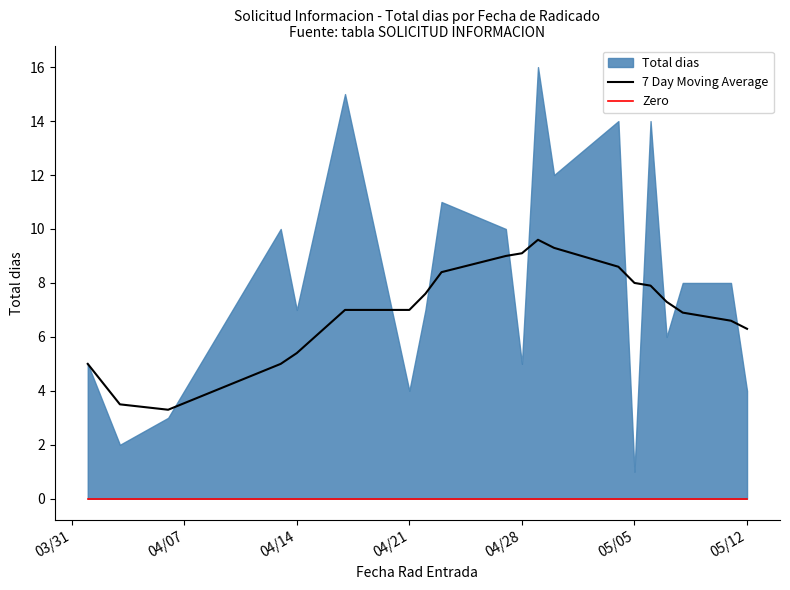

What is the maximum value for 7 Day Moving Average?

9.6